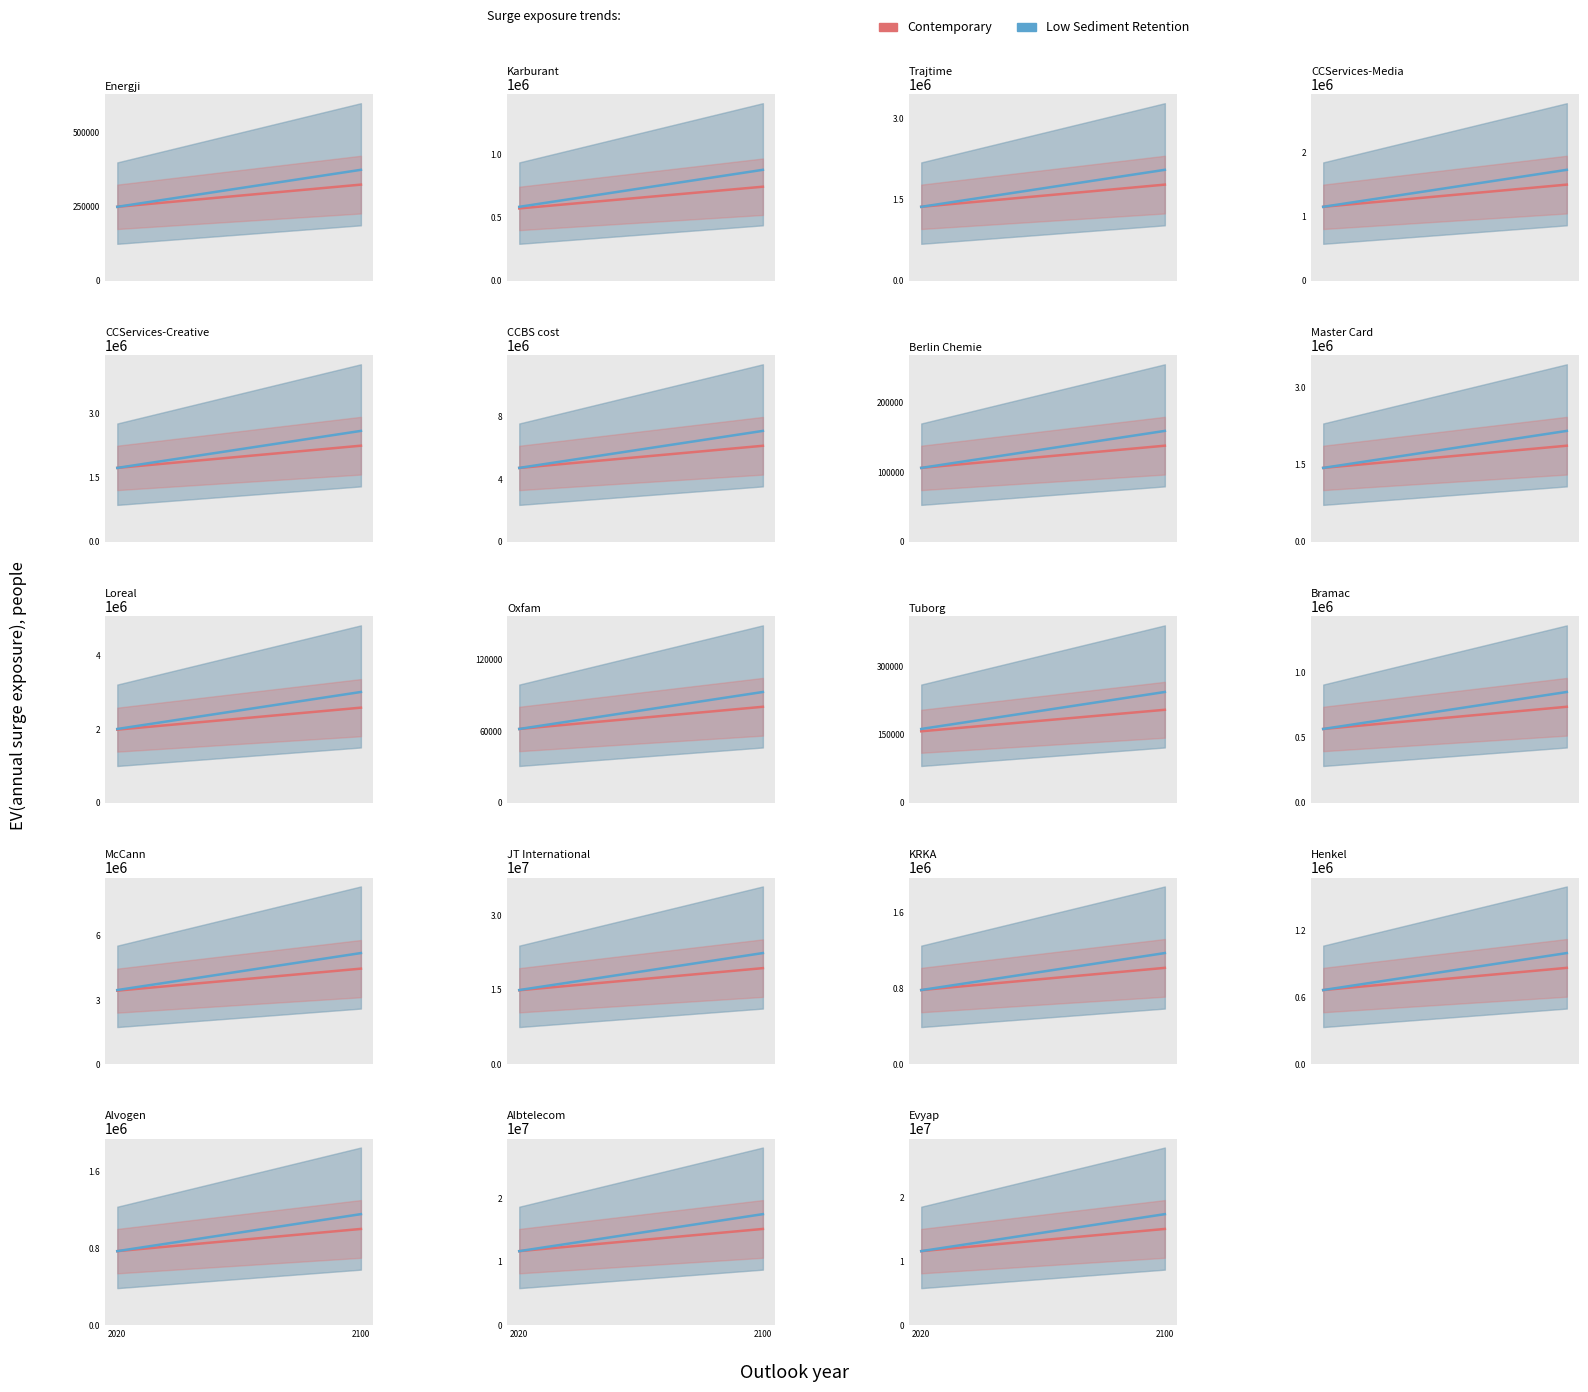

True or false: taxable has a value of 3027452.4 at 4.

False